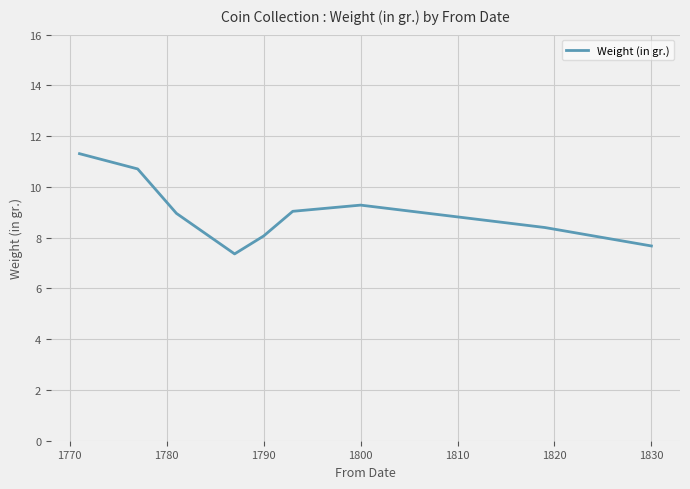

What is the difference between the maximum and minimum values?

3.9